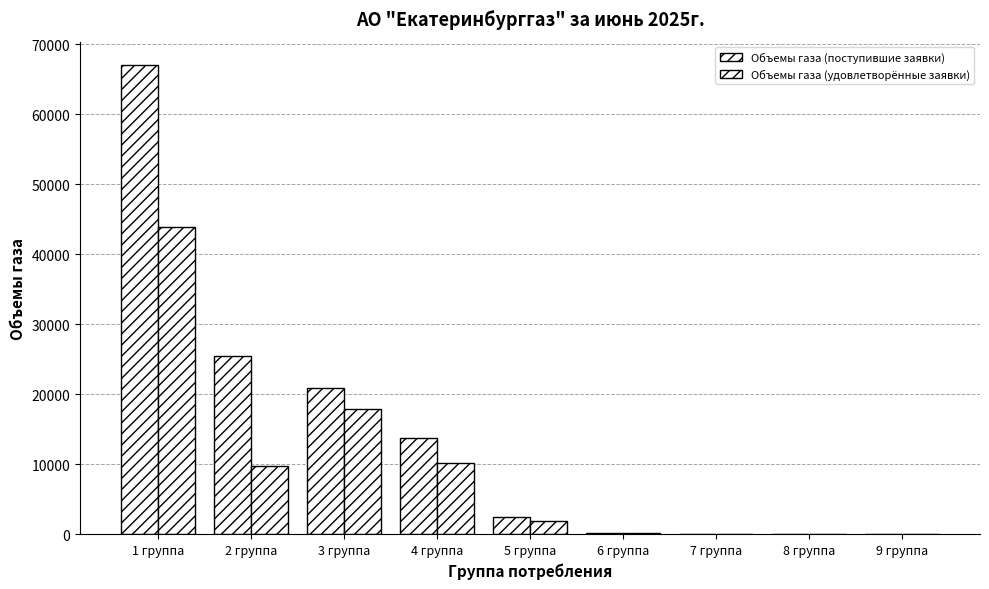

Are the bars grouped side by side (vs. stacked)?

Yes